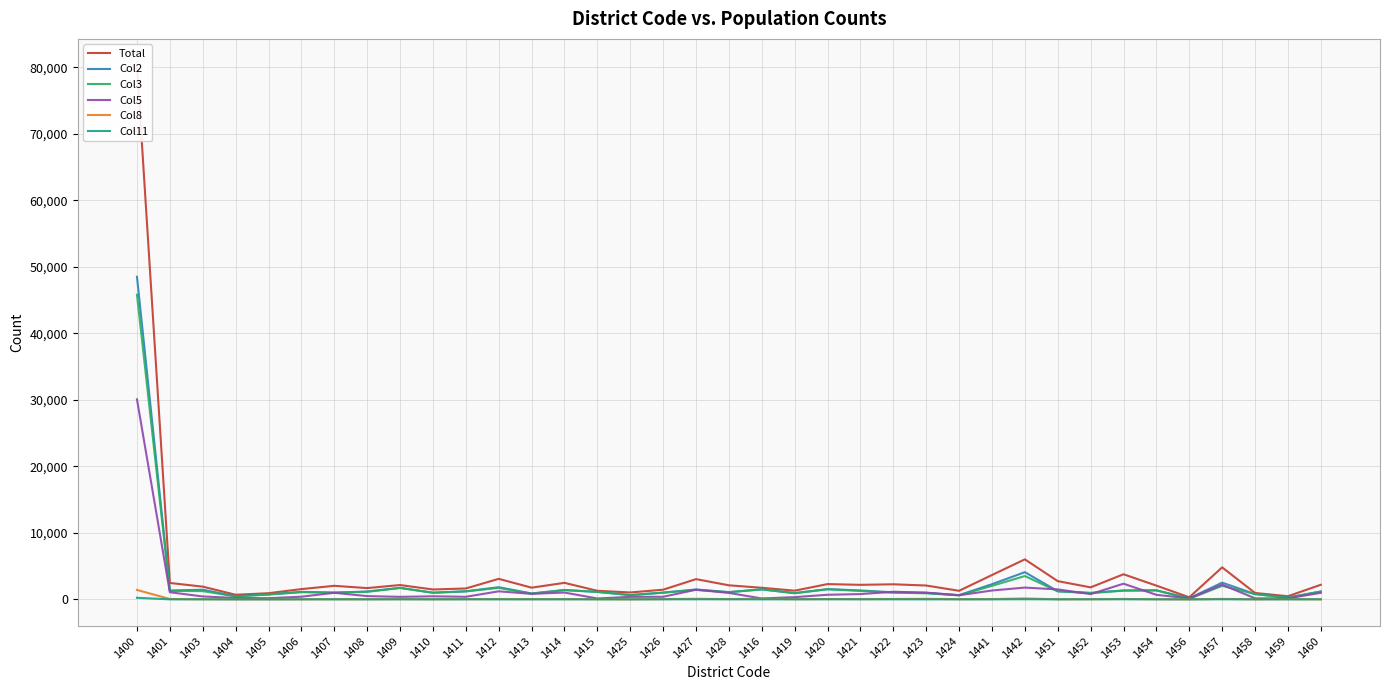

What position from the left is 1409?

9